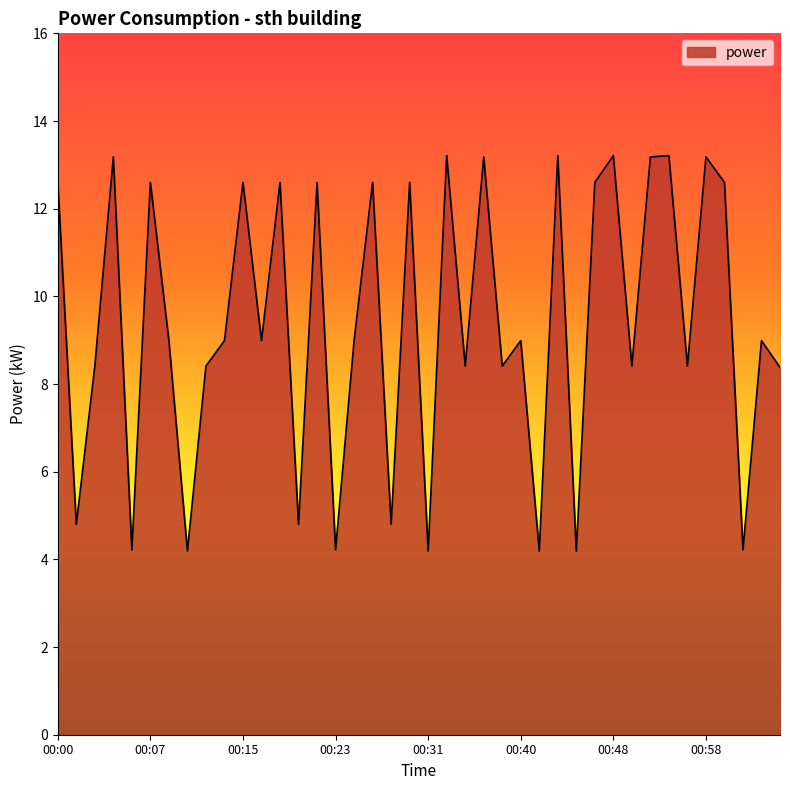

What is the minimum value shown in the chart?

4.2